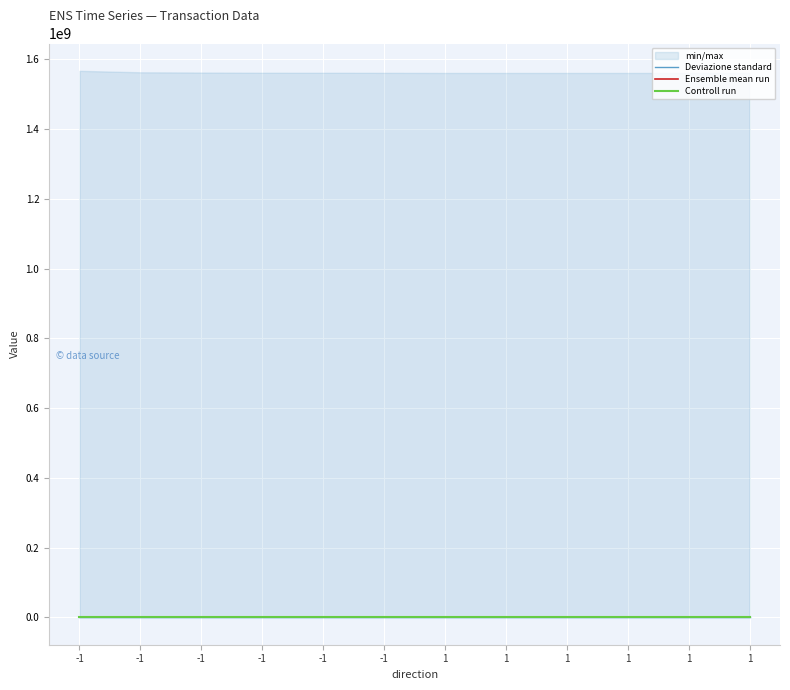

Is this an area chart (filled region under the line)?

No